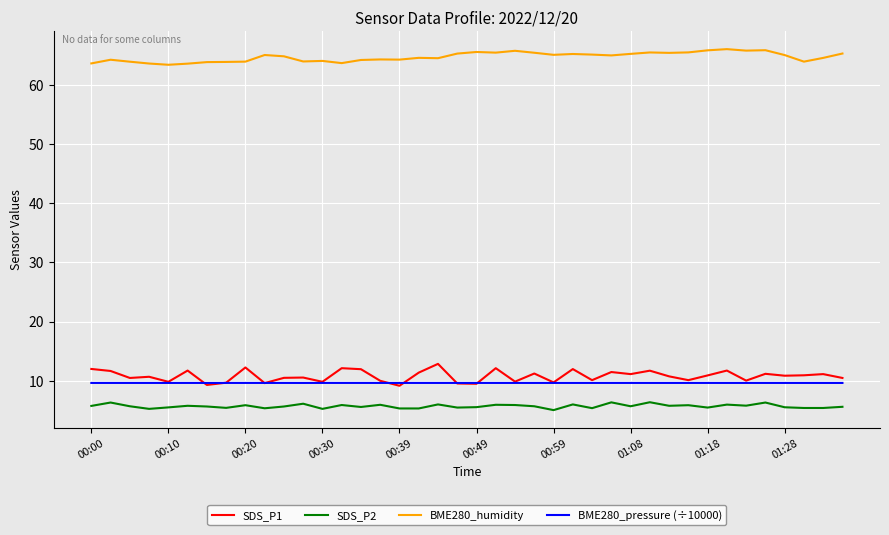

True or false: SDS_P2 and BME280_humidity cross at least once.

False